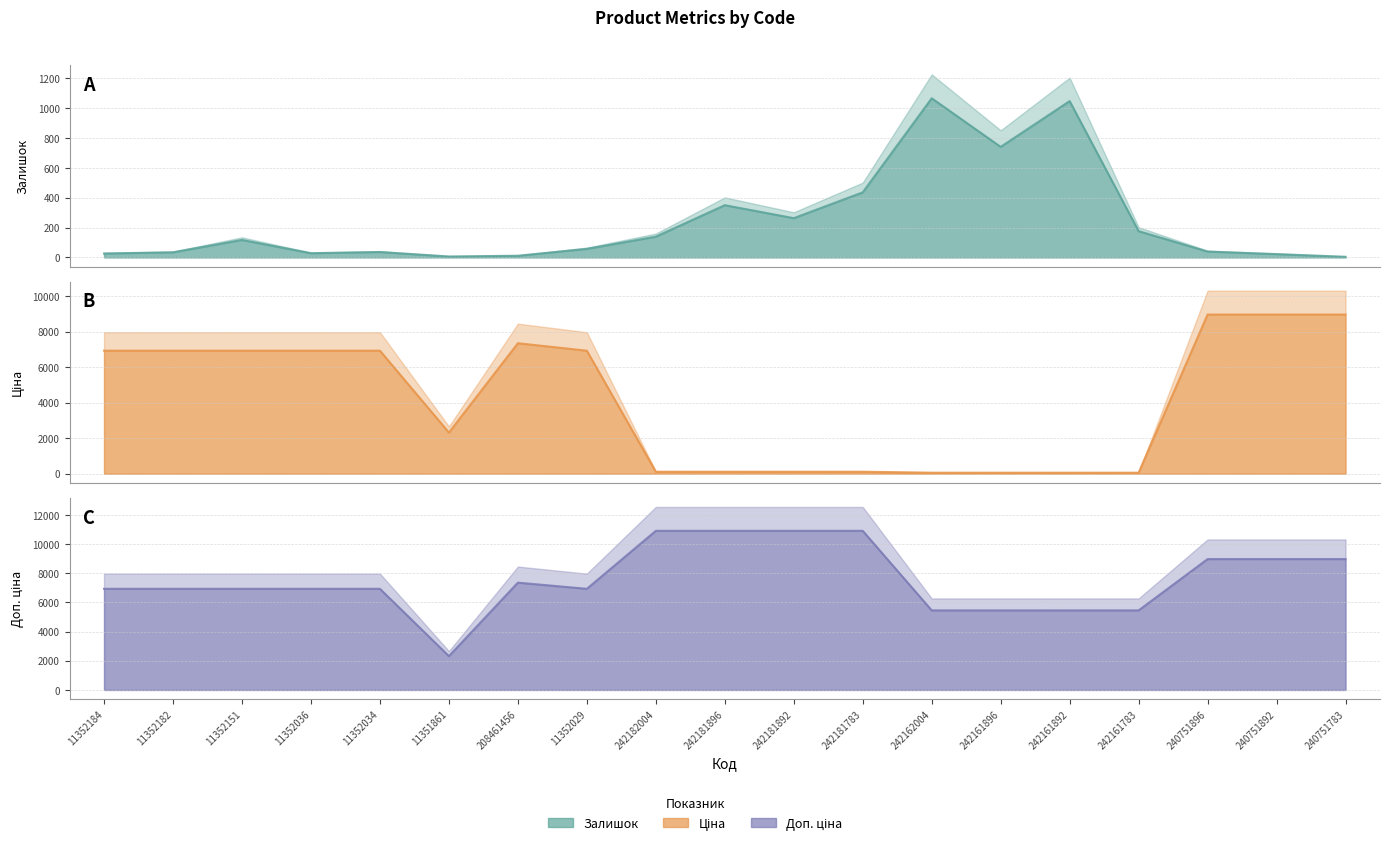

Count the number of categories in the chart.

19